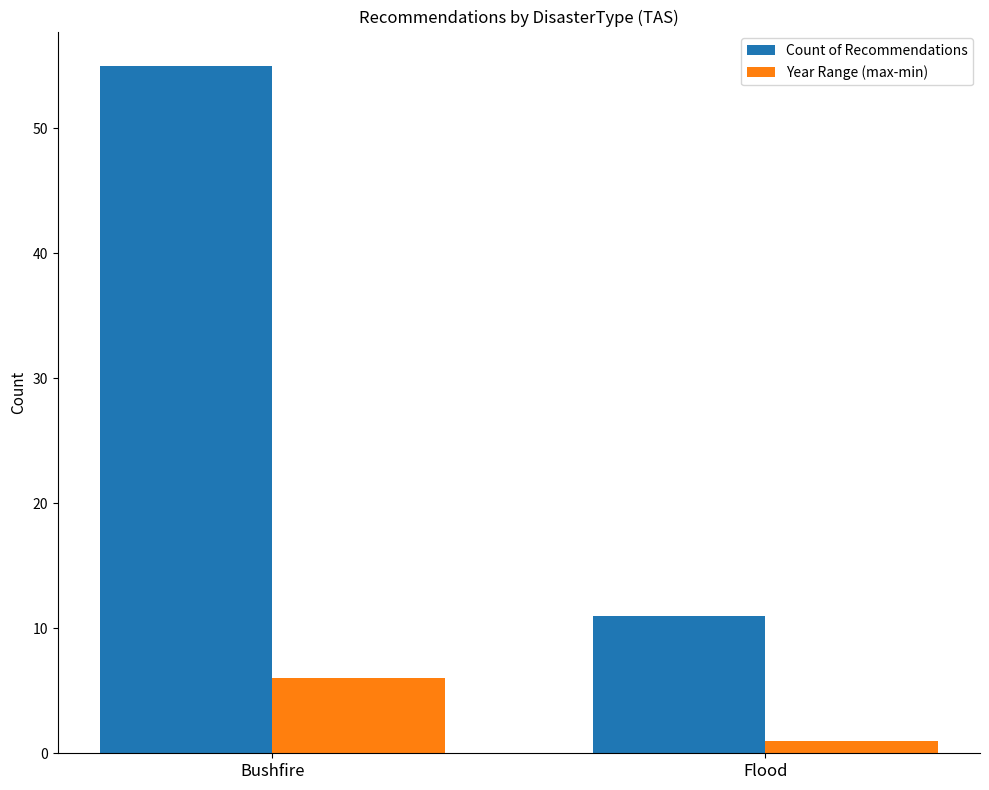

How many bars are there in each group?

2